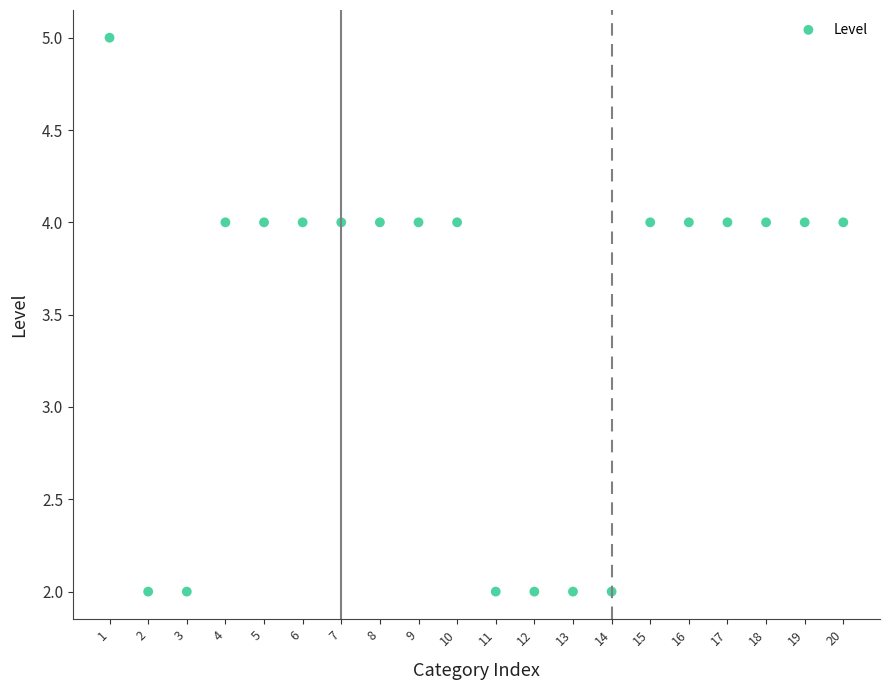

What is the range of X values (max minus min)?

19